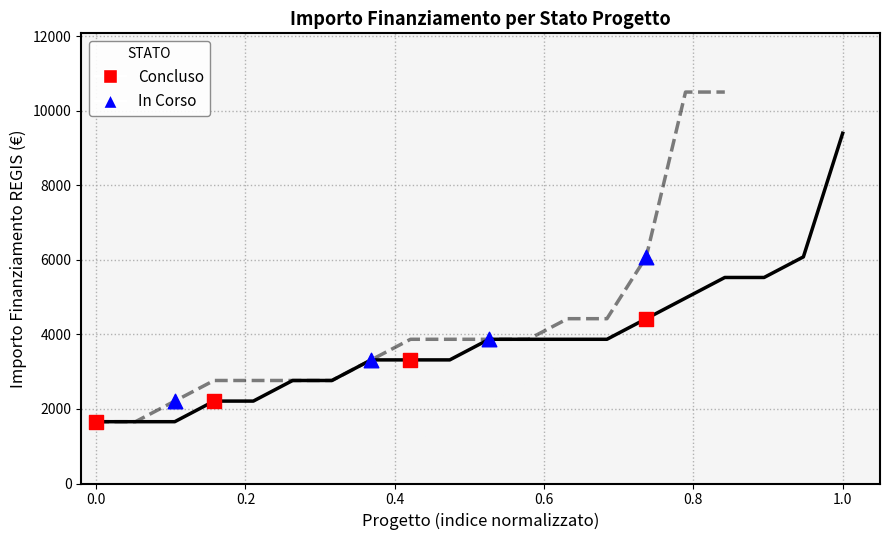

Which series reaches the minimum Y coordinate?

Concluso